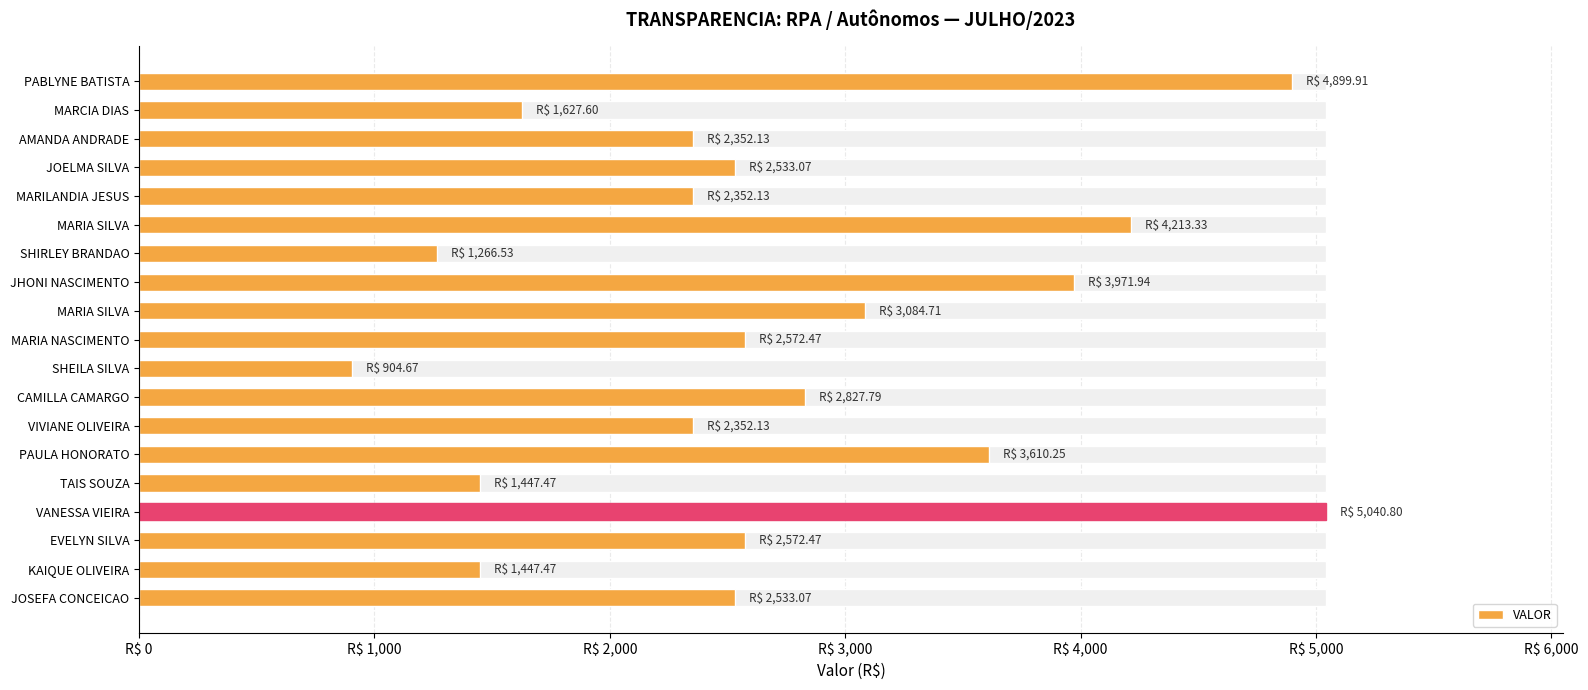

What is the average value?

2716.3